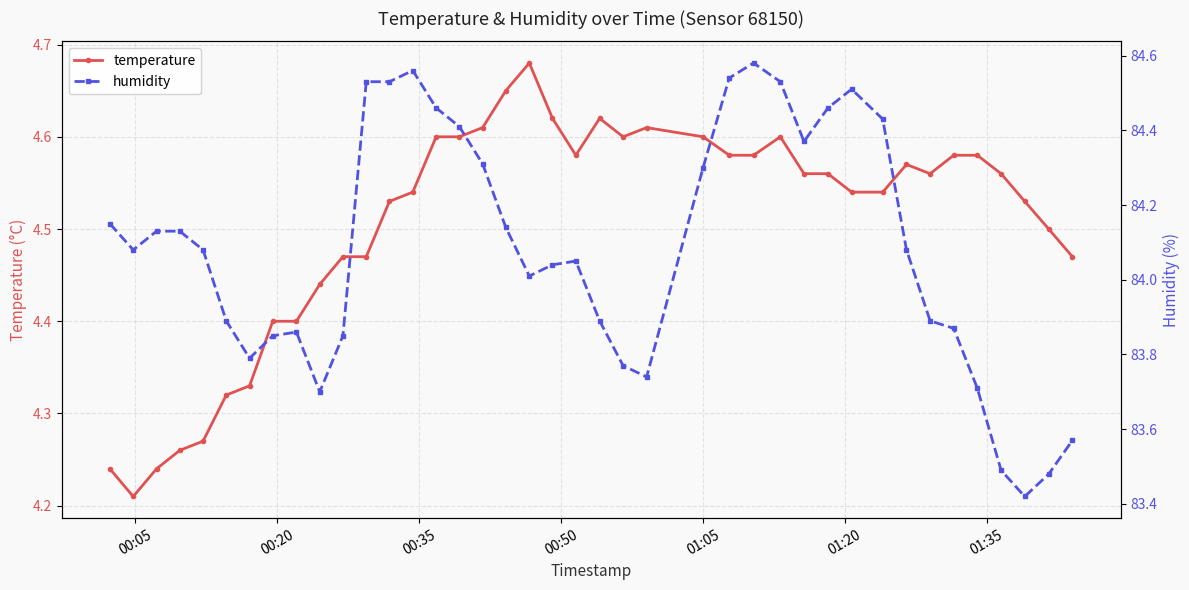

How many temperature values are between 4 and 5?

40